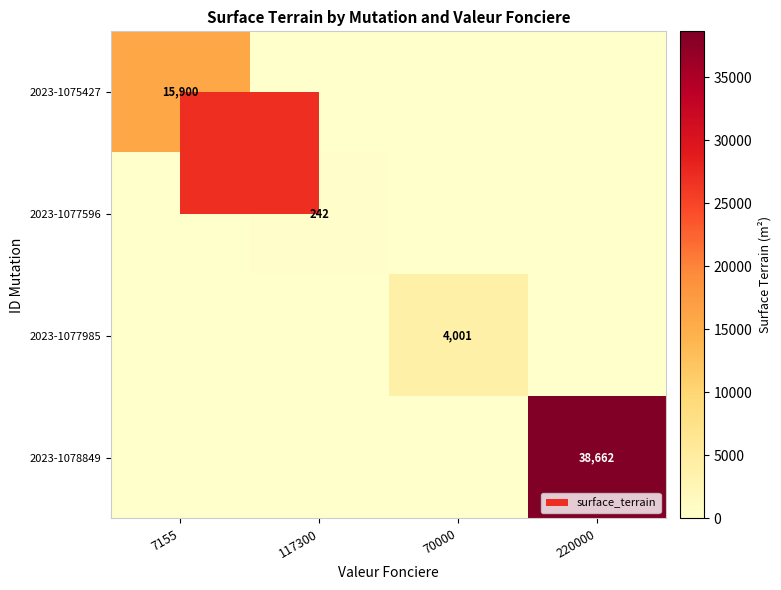

What is the spread (max minus min) of values at 70000?

4001